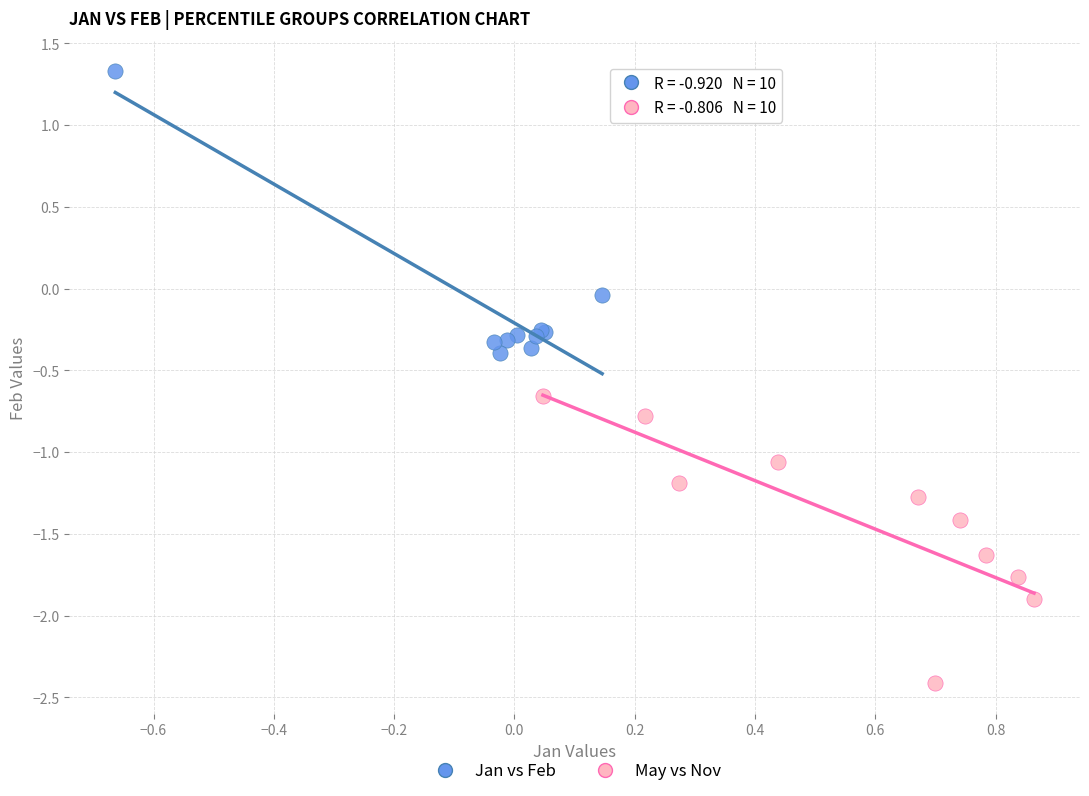

Which series reaches the minimum Y coordinate?

May vs Nov